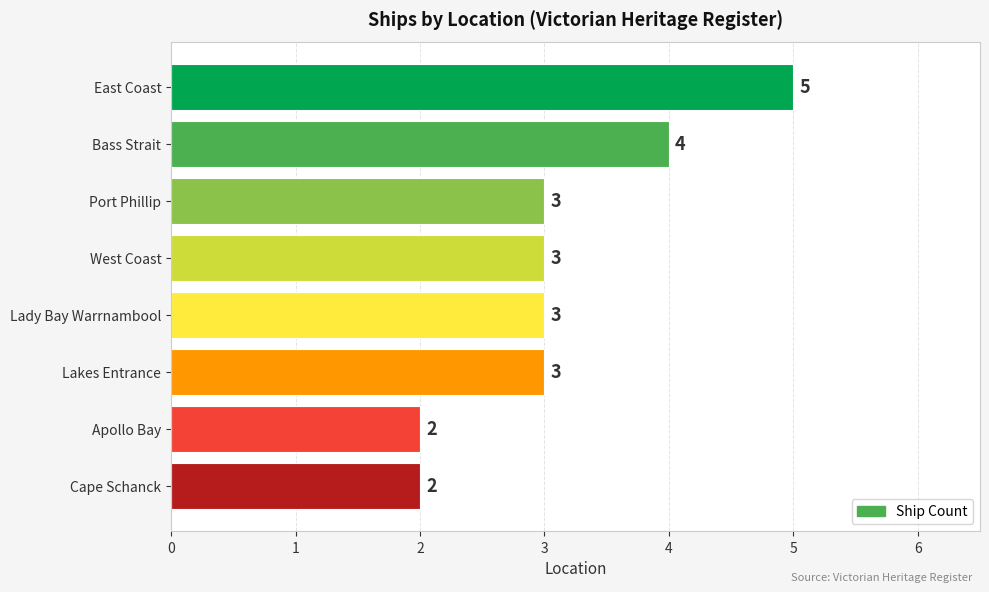

At which category does the chart reach its peak across all series?

East Coast